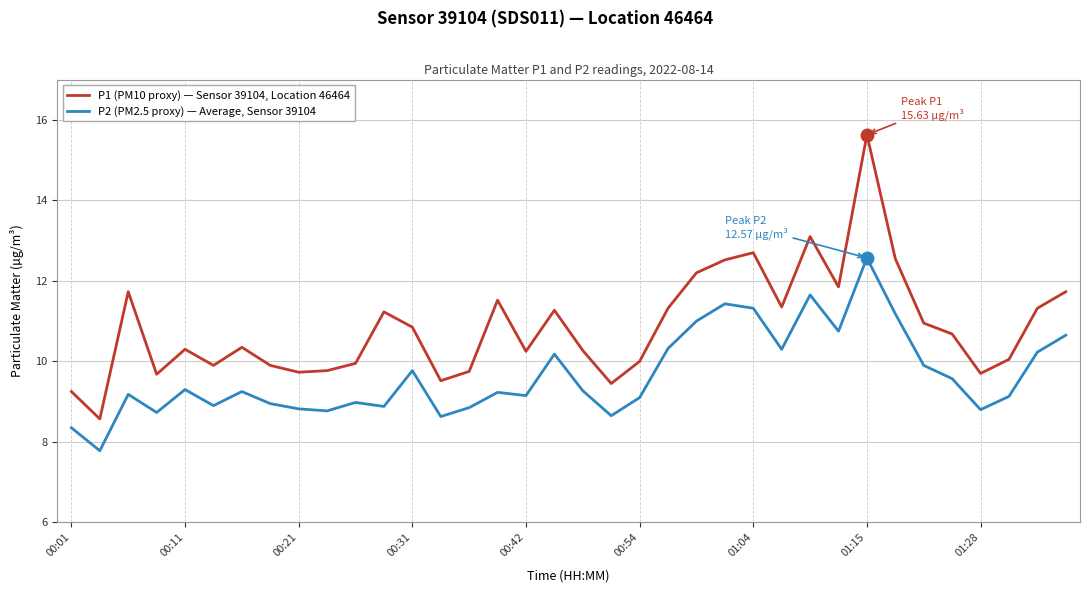

What is the lowest value of the P1 (PM10 proxy) — Sensor 39104, Location 46464 series?

8.6